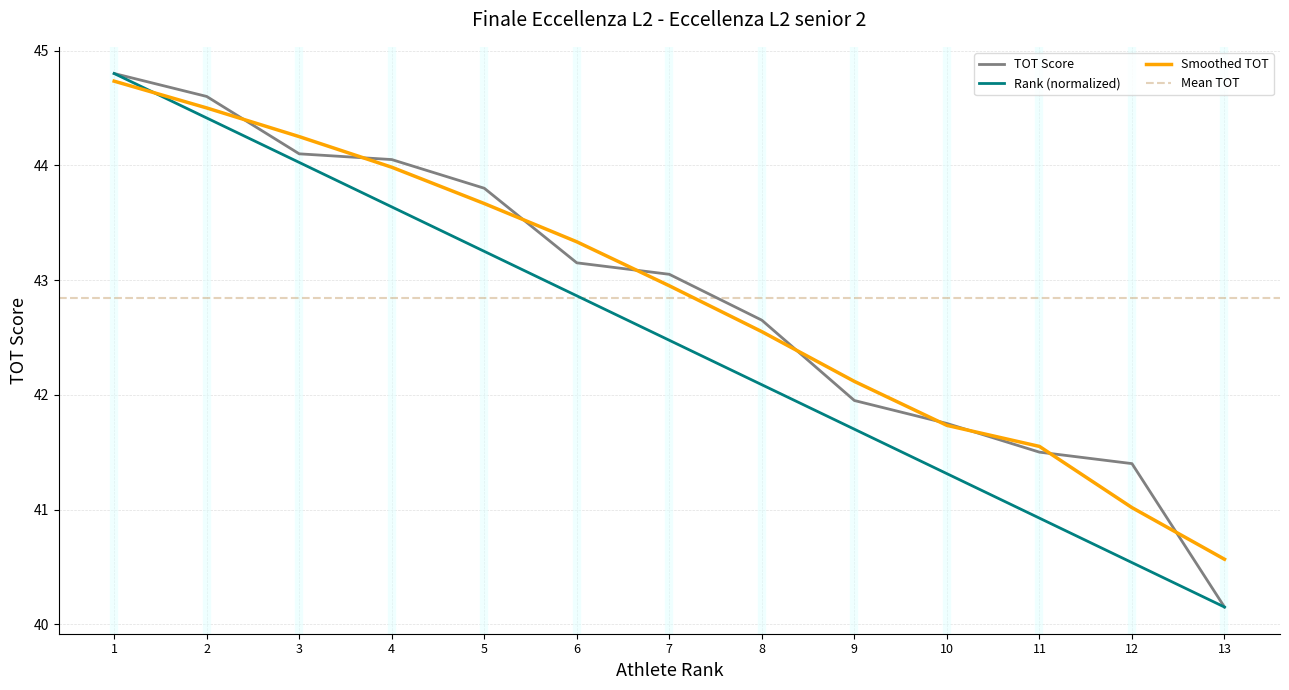

What is the difference between the maximum and minimum values in the TOT Score series?

4.6